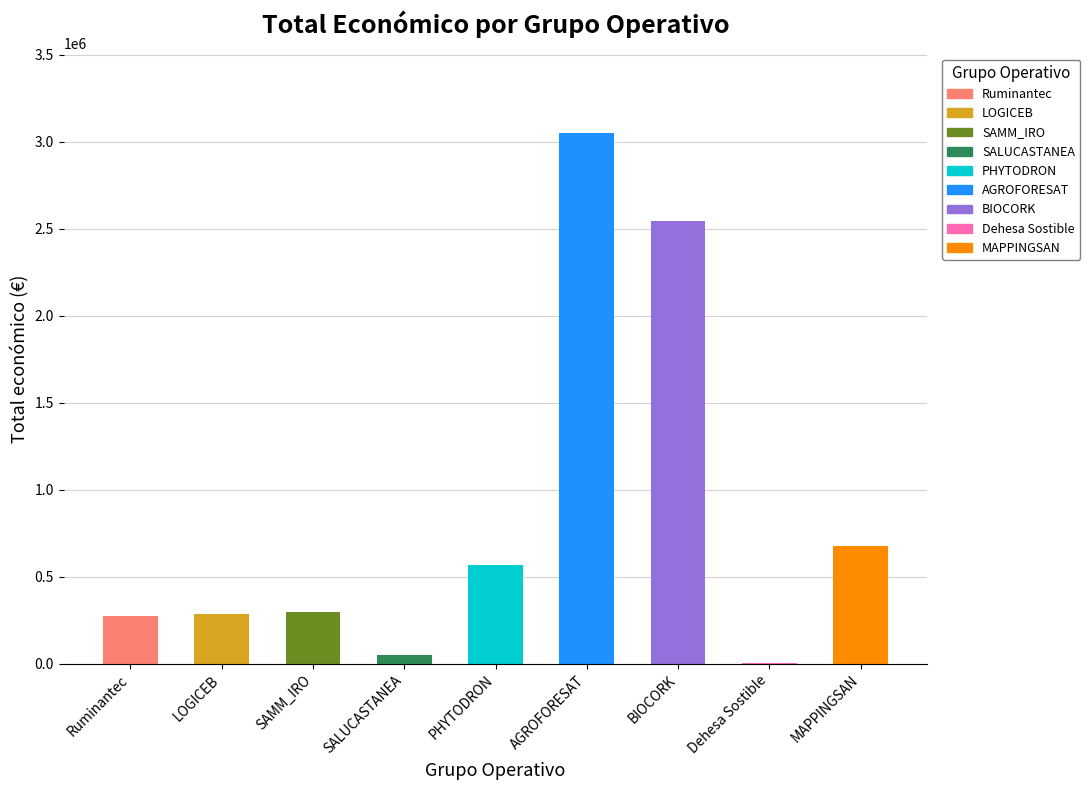

What is the greatest value displayed?

3051573